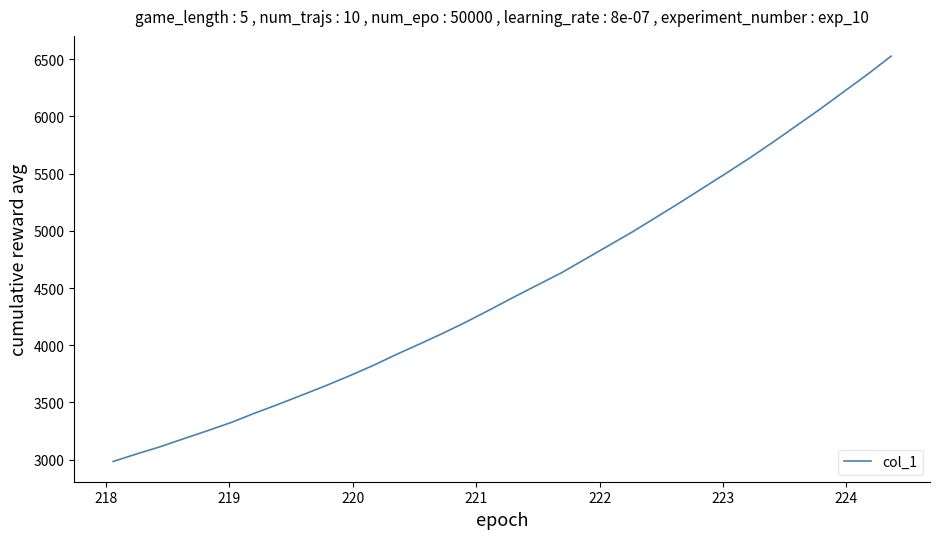

True or false: the data has more than 2 interior local peaks.

False